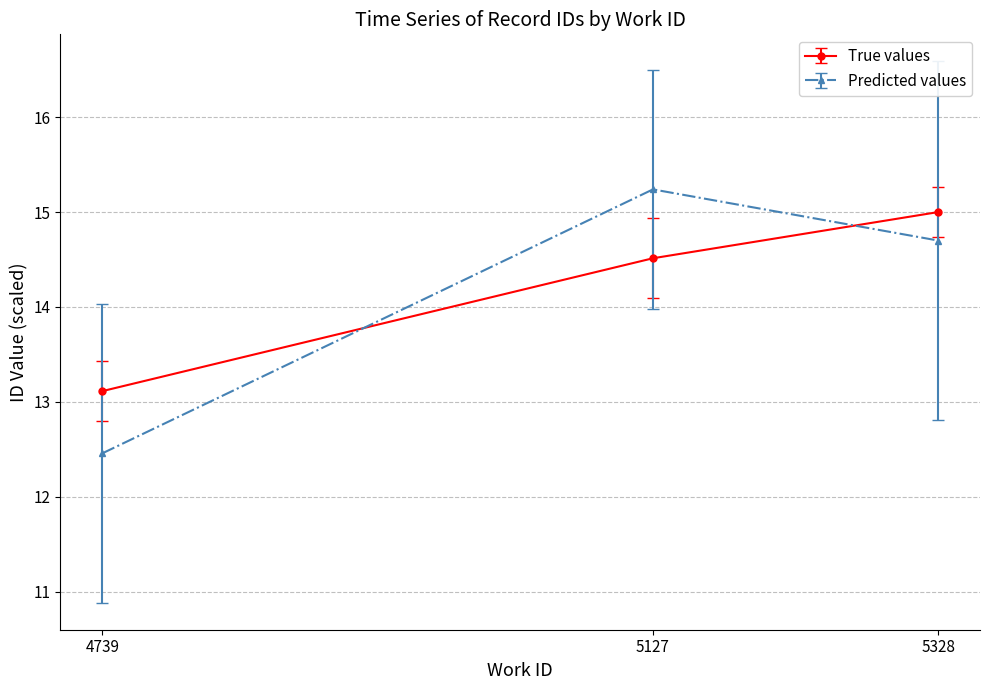

Is it true that True values equals 20.4 at 4739?

False